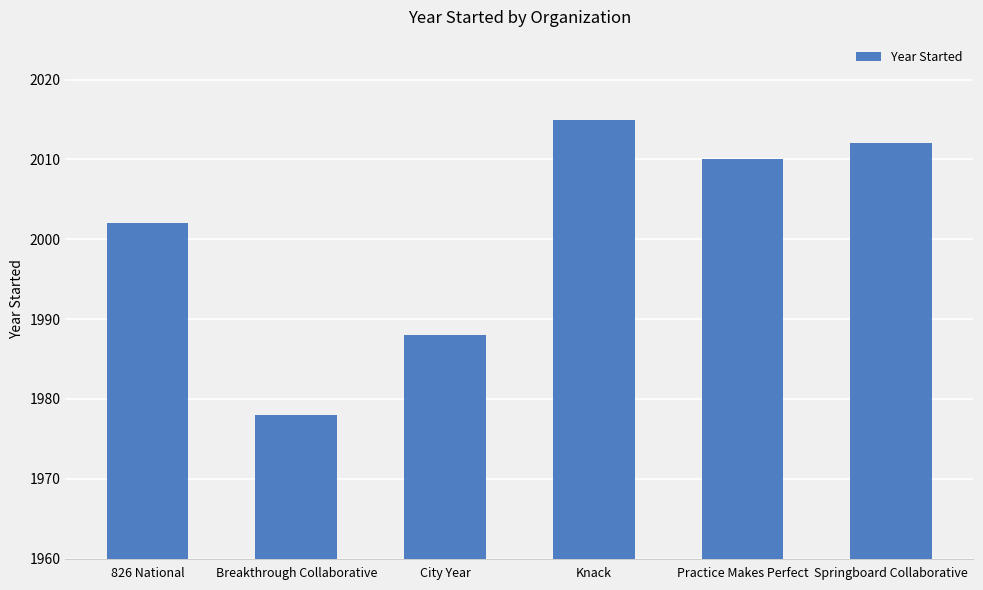

At which label is the value closest to 1996?

826 National